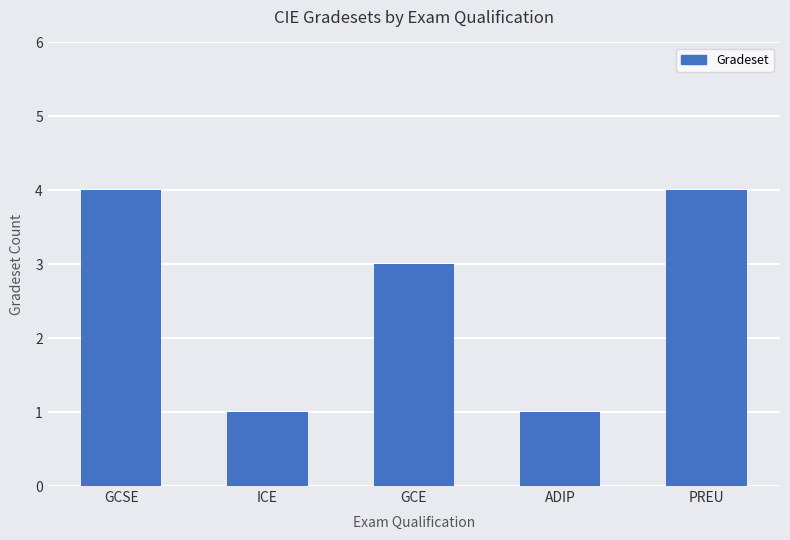

Which has a higher value, PREU or GCE?

PREU